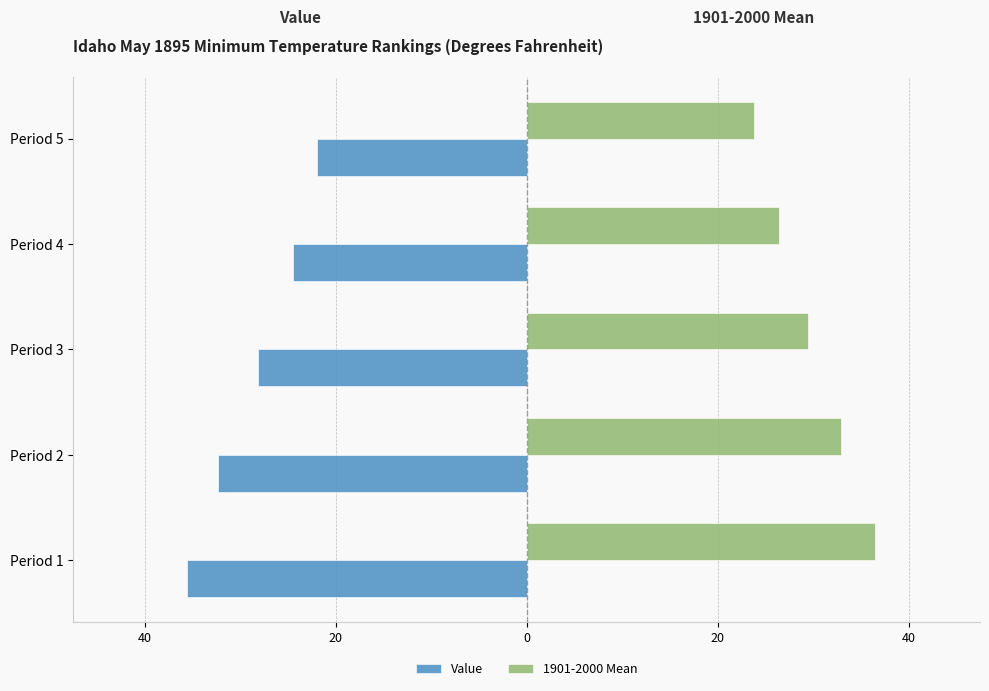

What are all the series names shown in the legend?

Value, 1901-2000 Mean